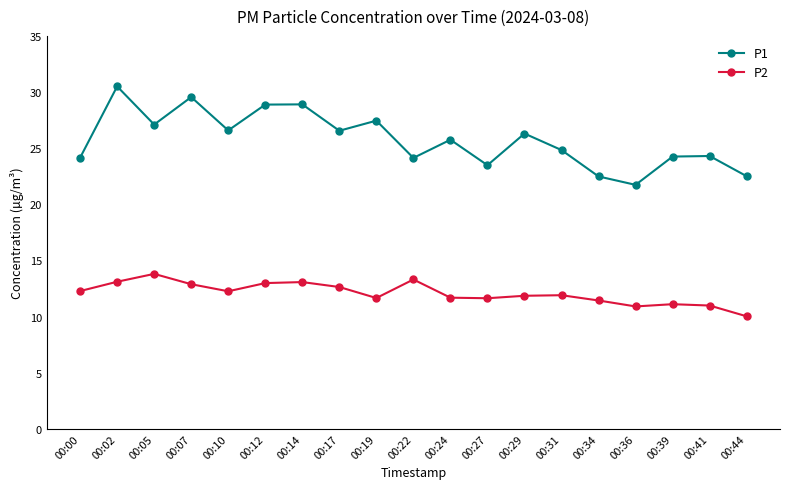

What is the average value of the P2 series?

12.1